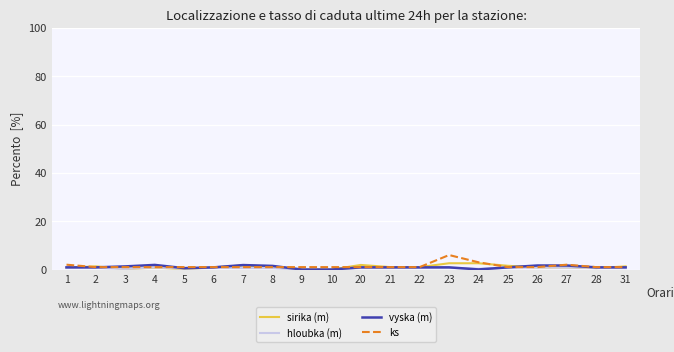

What is the highest value of the vyska (m) series?

1.9